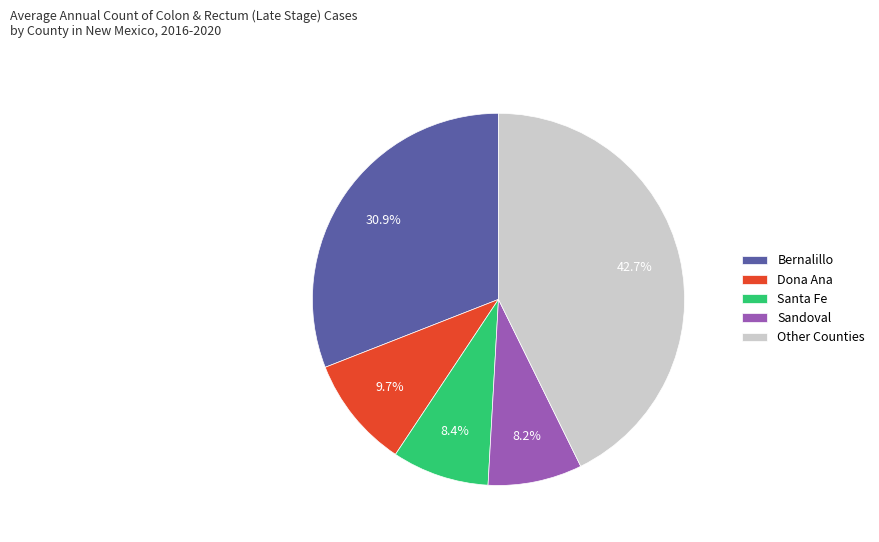

Does Dona Ana represent more than half of the total?

No